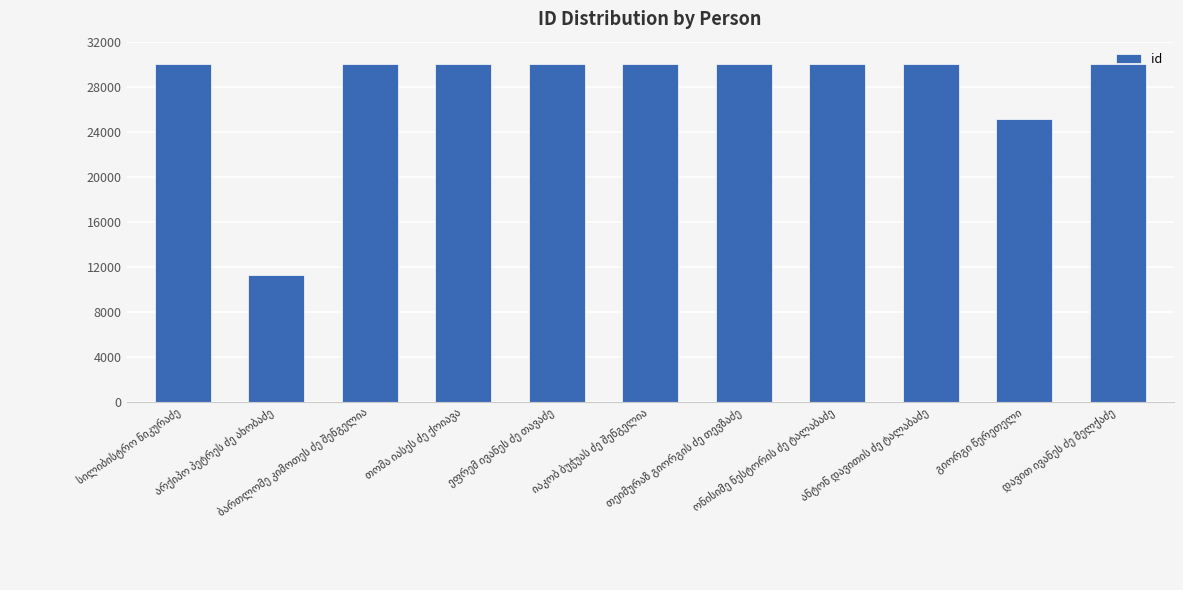

What is the minimum value shown in the chart?

11291